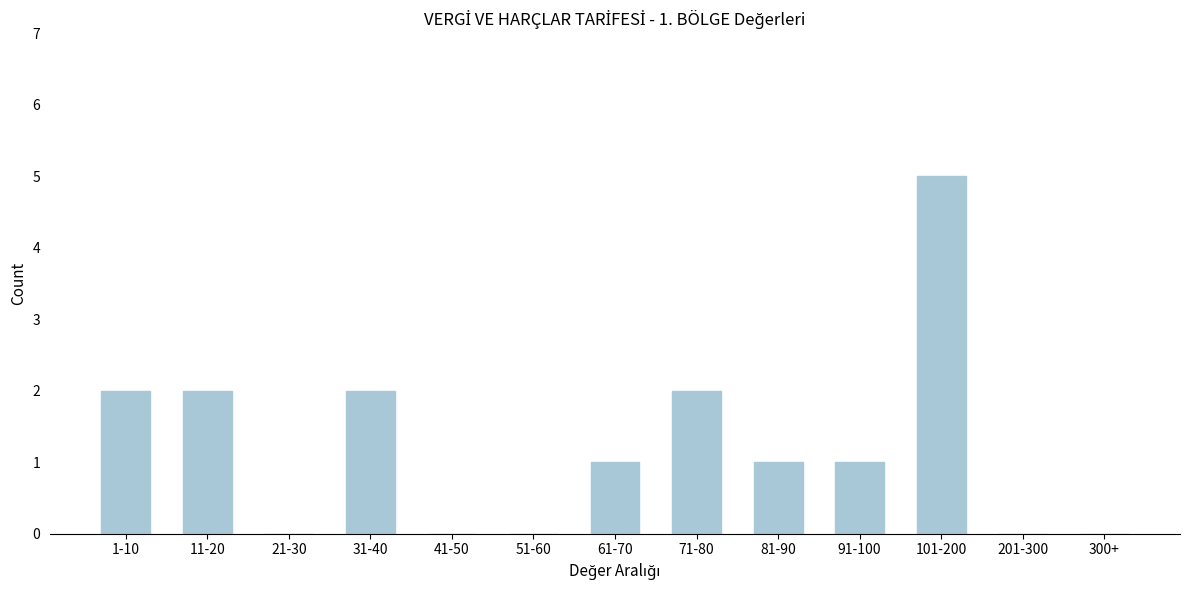

Reading left to right, extract all data points from this chart.

1-10=2	11-20=2	21-30=0	31-40=2	41-50=0	51-60=0	61-70=1	71-80=2	81-90=1	91-100=1	101-200=5	201-300=0	300+=0